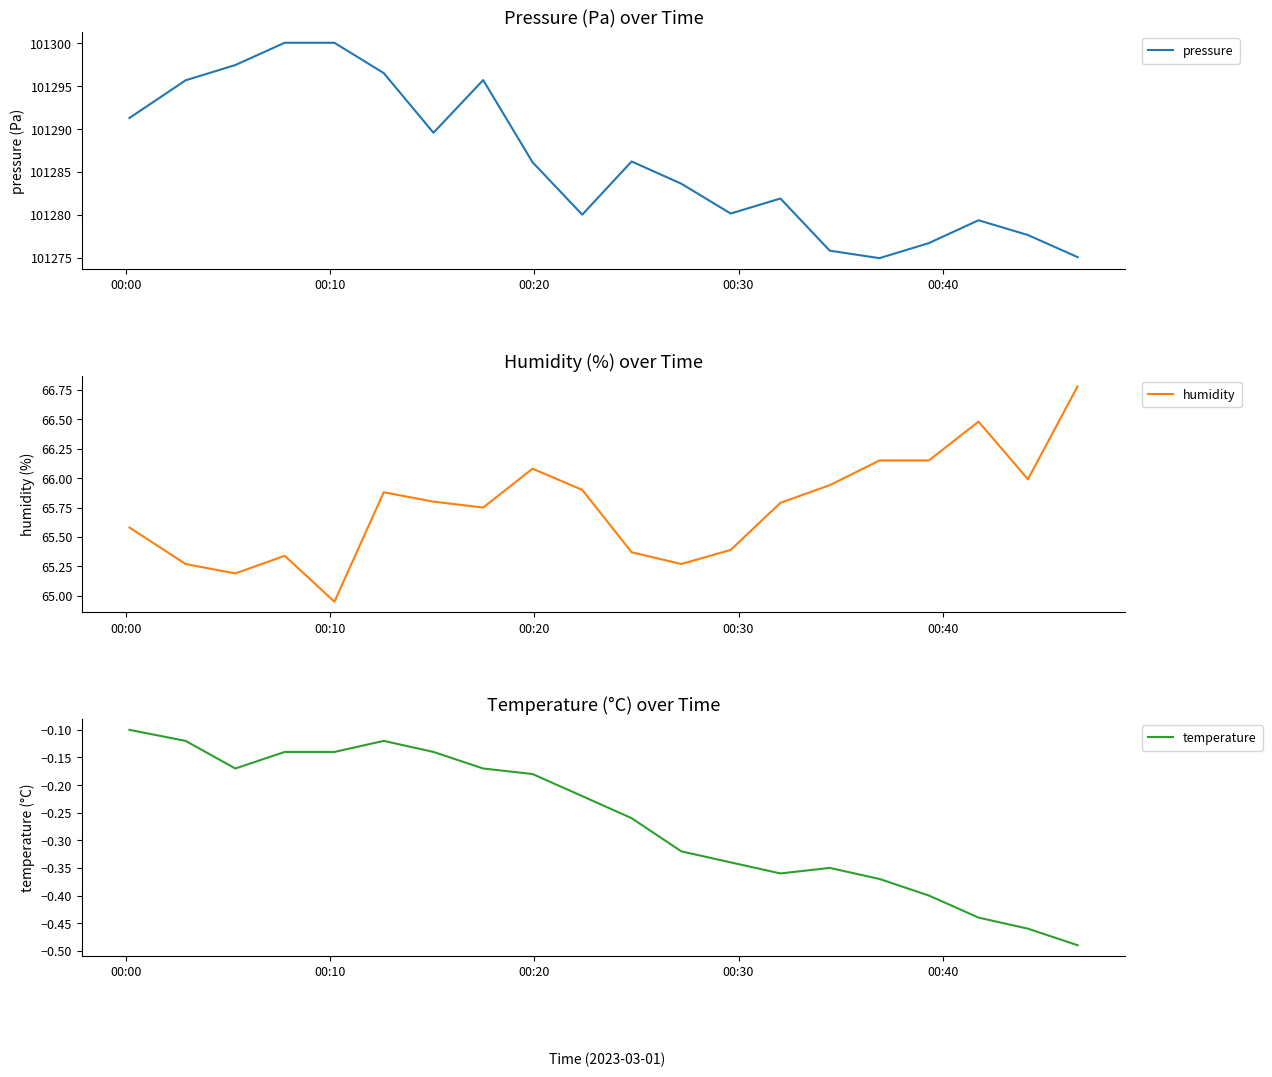

True or false: temperature and pressure cross at least once.

False